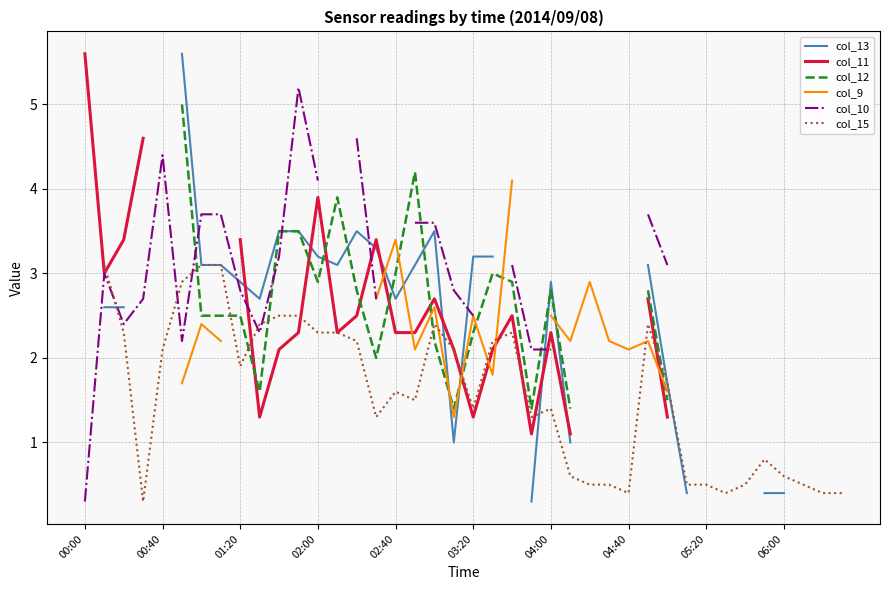

True or false: col_10 has more than 1 points higher than both neighbors.

True